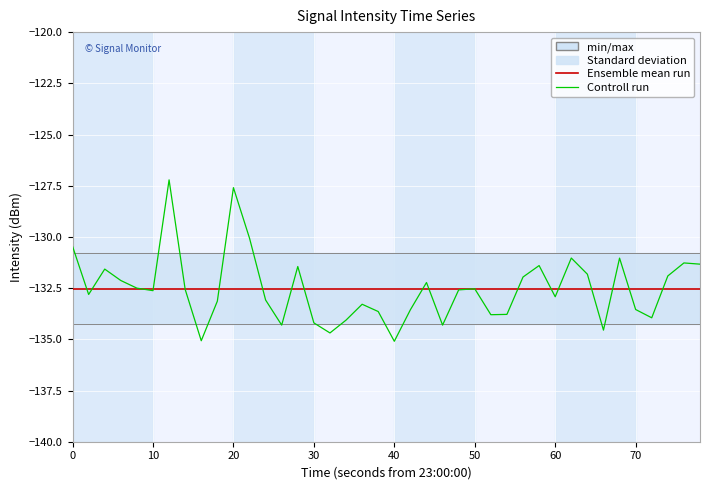

True or false: Ensemble mean run has more than 2 points higher than both neighbors.

False